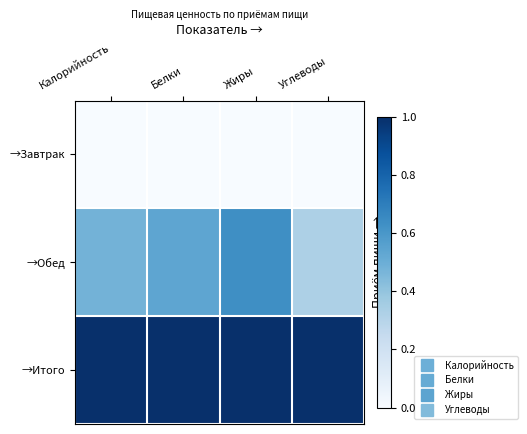

Reading left to right, extract all data points from this chart.

→Завтрак: Калорийность=0.0	Белки=0.0	Жиры=0.0	Углеводы=0.0
→Обед: Калорийность=0.5	Белки=0.5	Жиры=0.6	Углеводы=0.3
→Итого: Калорийность=1.0	Белки=1.0	Жиры=1.0	Углеводы=1.0